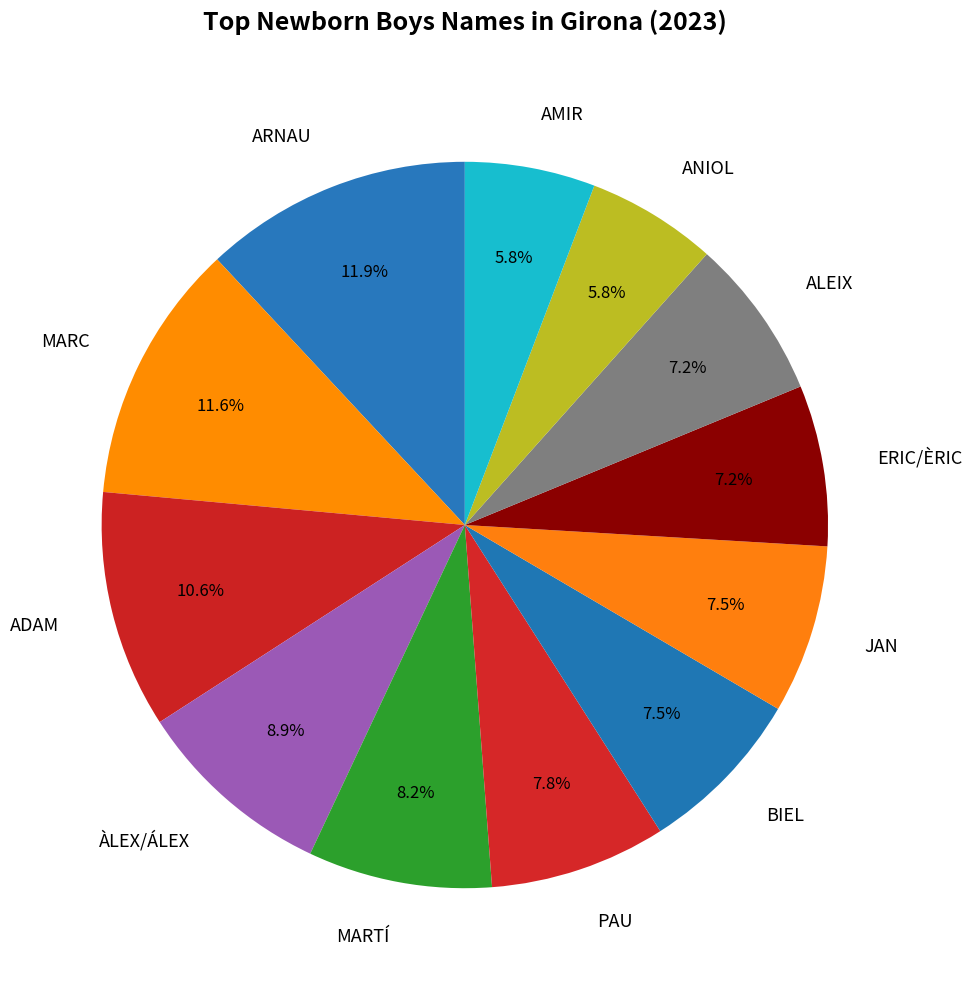

Does any single category account for the majority?

No